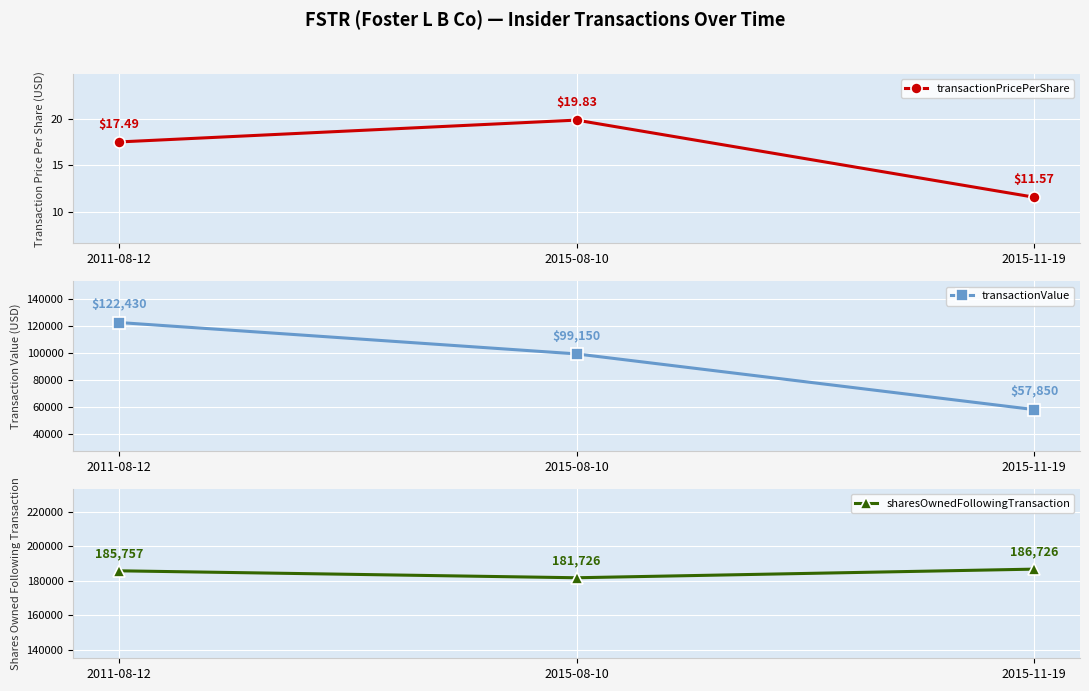

Which category has the highest value across all series?

2015-11-19